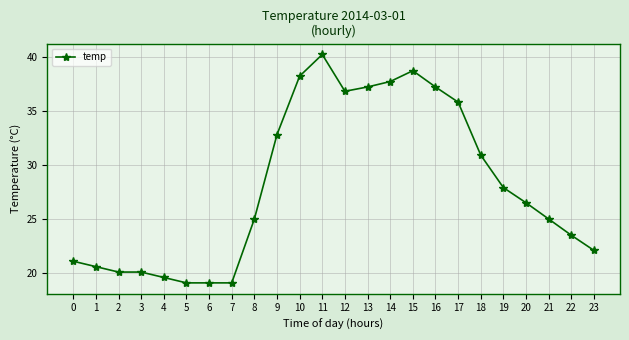

True or false: the data has more than 0 interior local peaks.

True